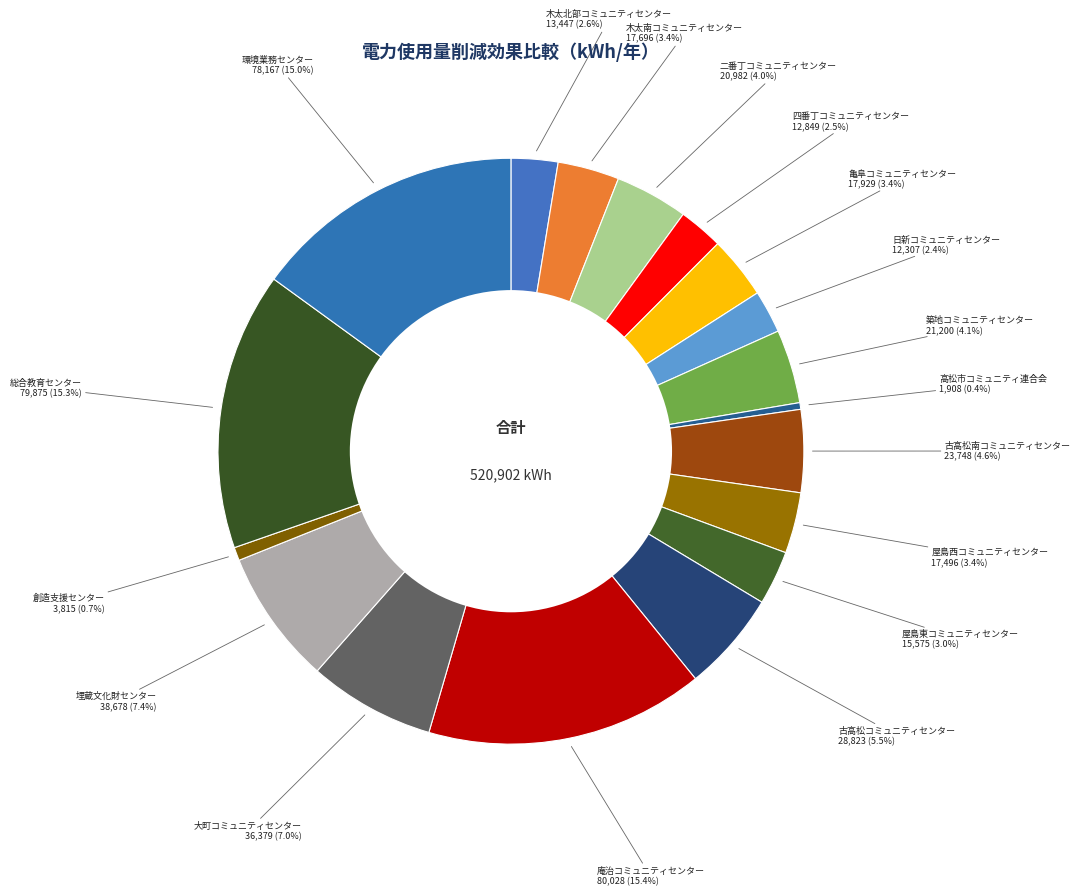

Which has a higher value, 古高松南コミュニティセンター or 埋蔵文化財センター?

埋蔵文化財センター